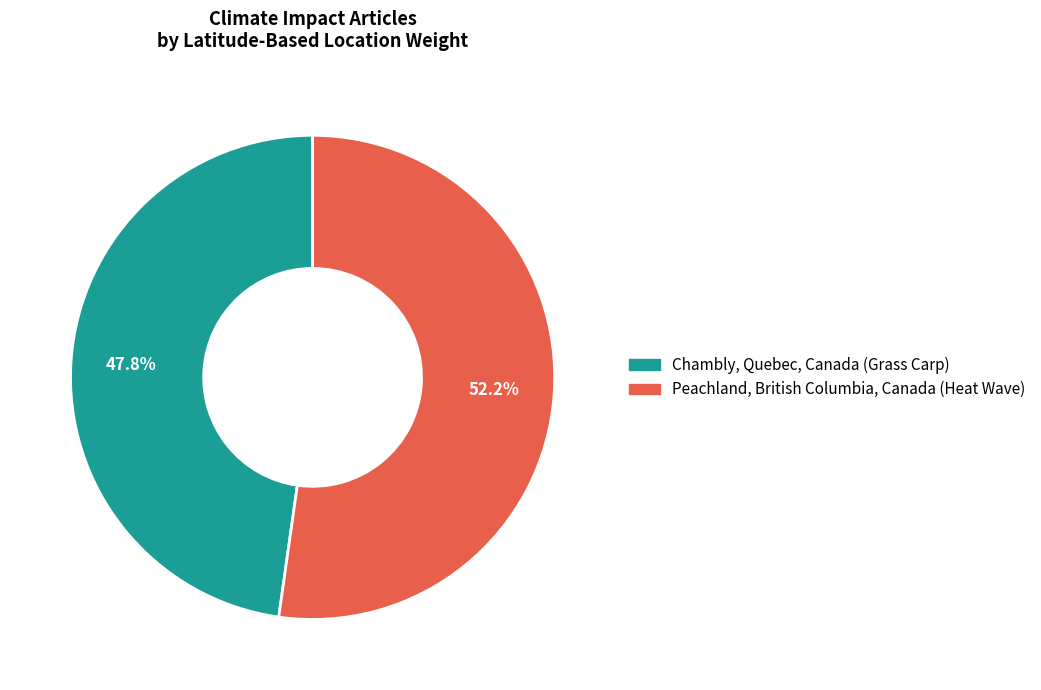

To the nearest percent, what is the difference between the largest and smallest slice percentages?

4%